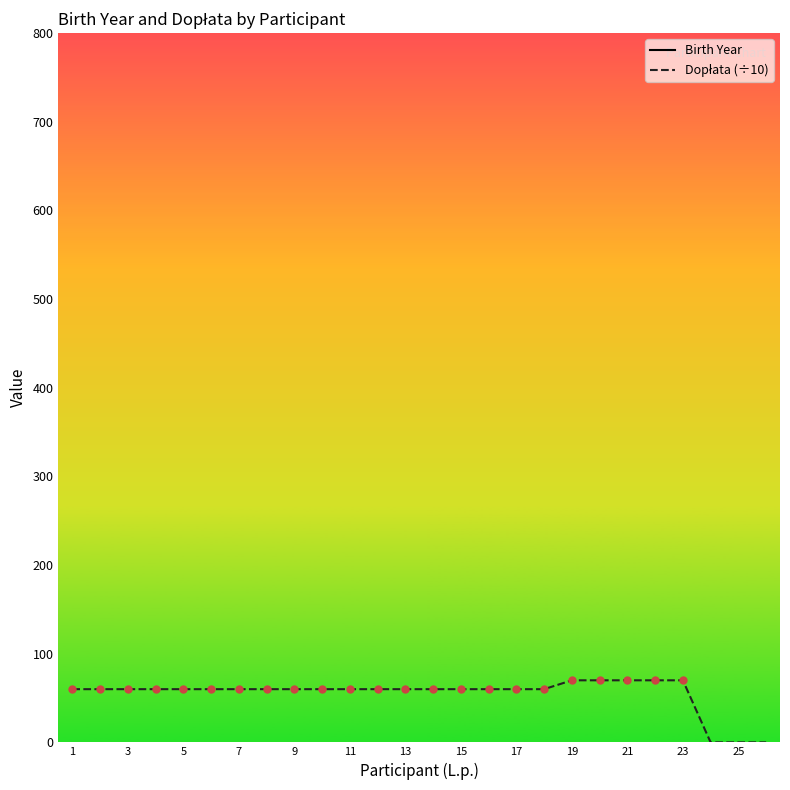

What are all the series names shown in the legend?

Birth Year, Dopłata (÷10)